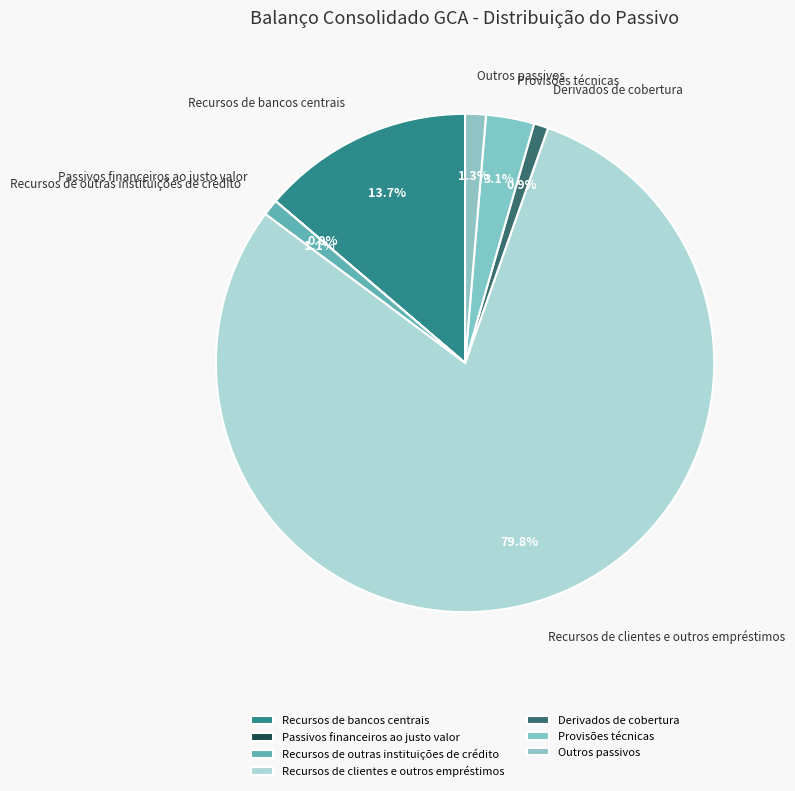

To the nearest percent, what is the average slice percentage?

14%